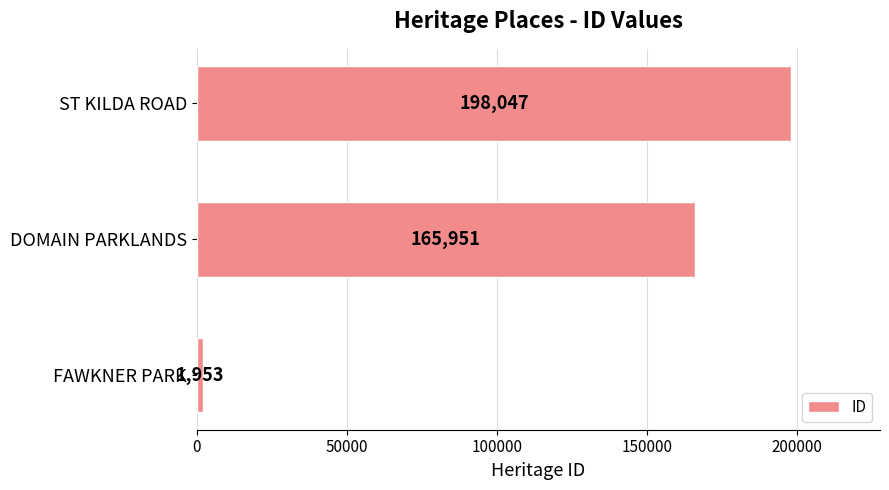

Is it true that the value at FAWKNER PARK is 1953?

True